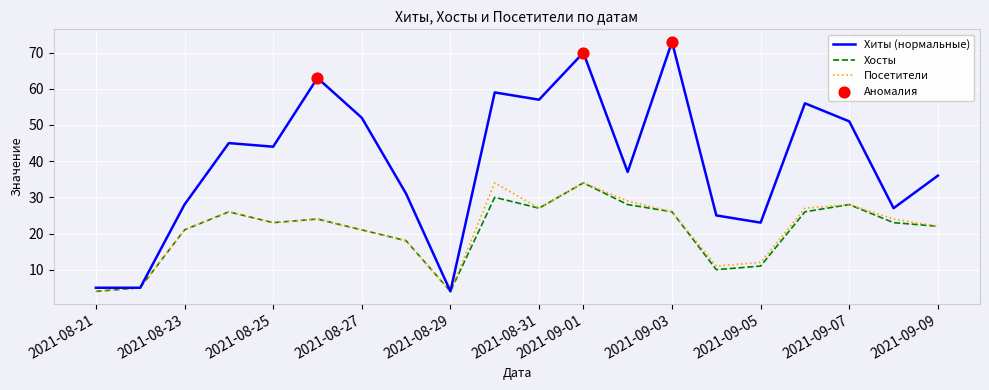

At how many categories does at least one series exceed 22?

17